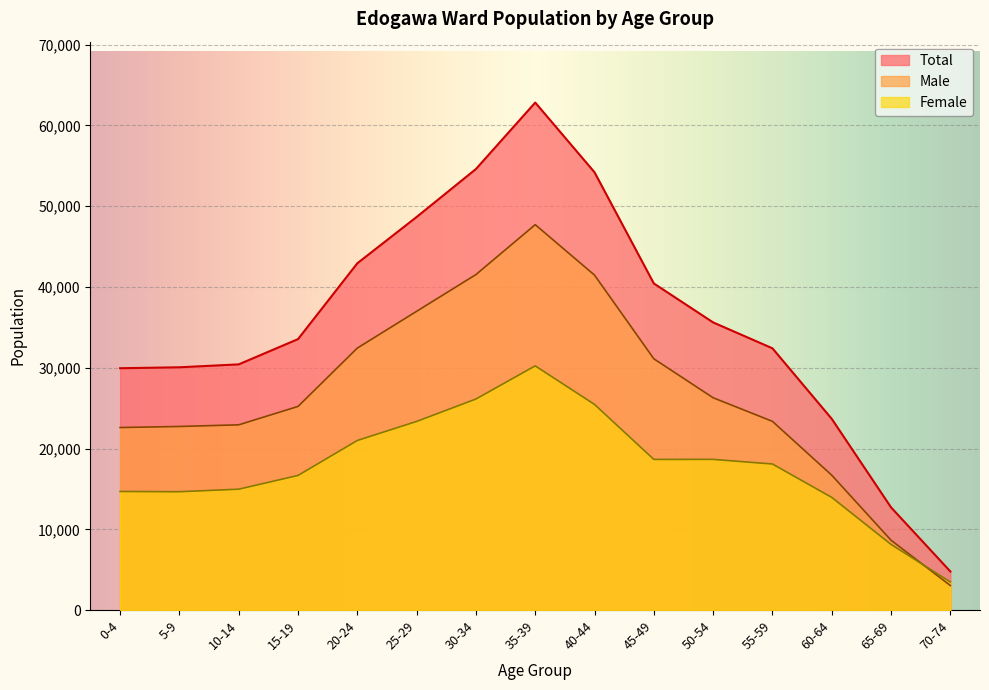

Rank the series by their average value, from lowest to highest.

Female, Male, Total